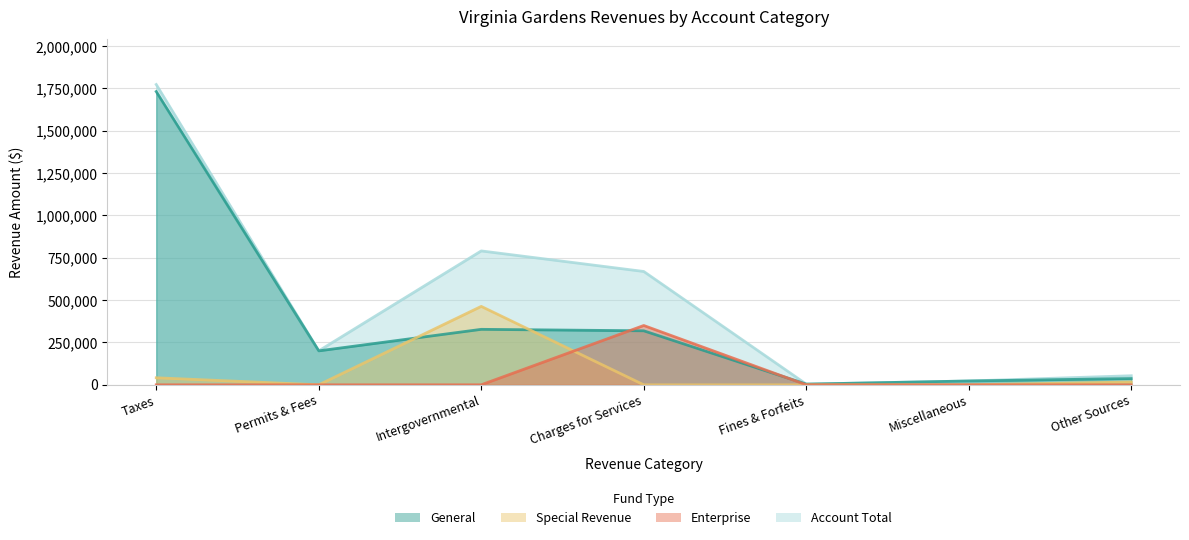

Rank the categories by General value from lowest to highest.

Fines & Forfeits, Miscellaneous, Other Sources, Permits & Fees, Charges for Services, Intergovernmental, Taxes